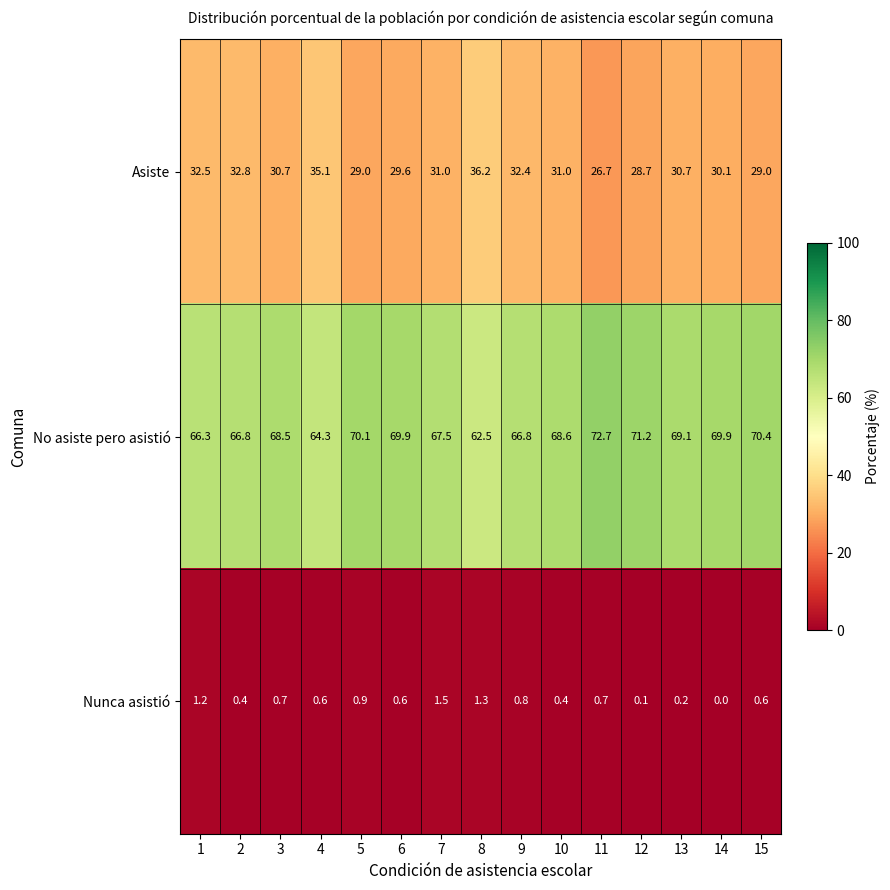

What value does the Nunca asistió series have at 8?

1.3